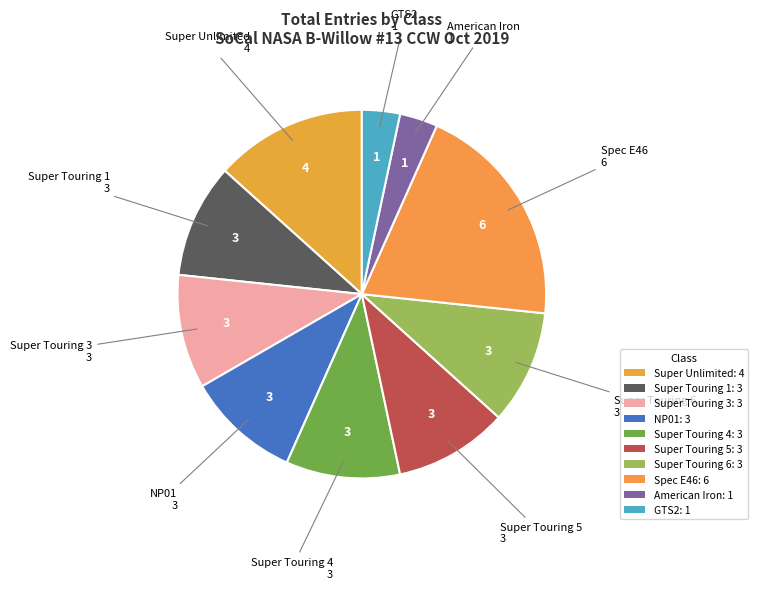

How many segments does this pie chart have?

10